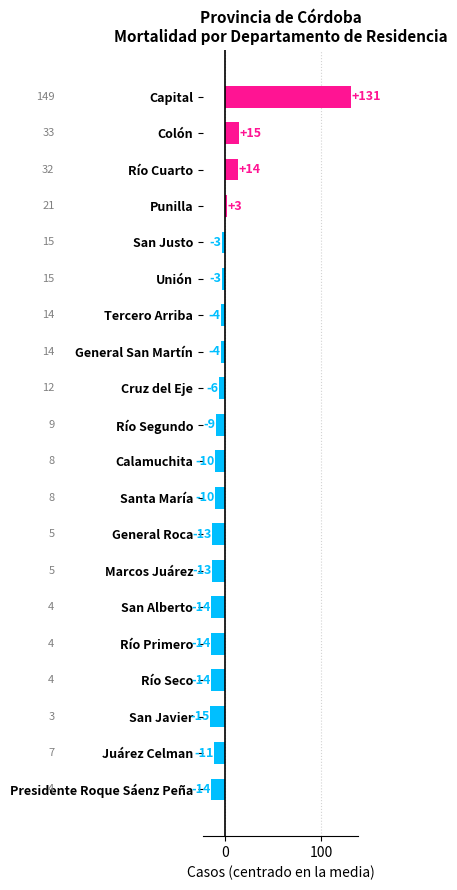

Are the bars horizontal?

Yes